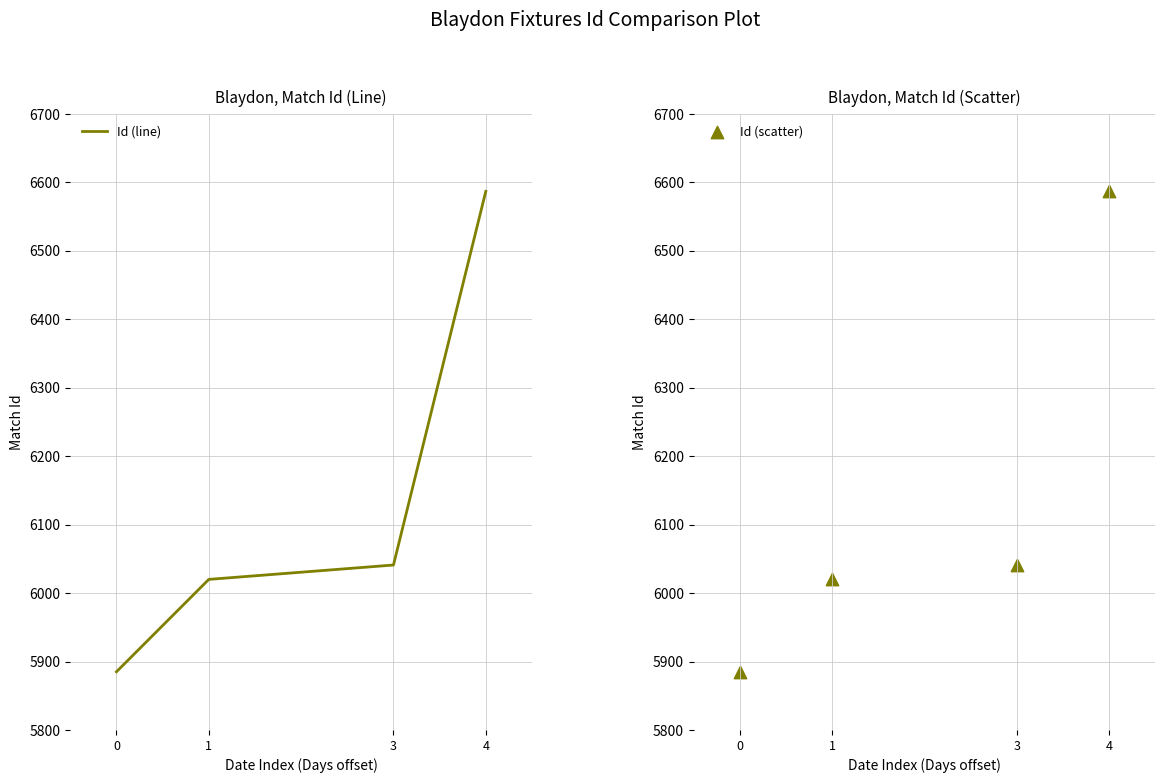

Which series has the largest Y range (max minus min)?

Id (line)